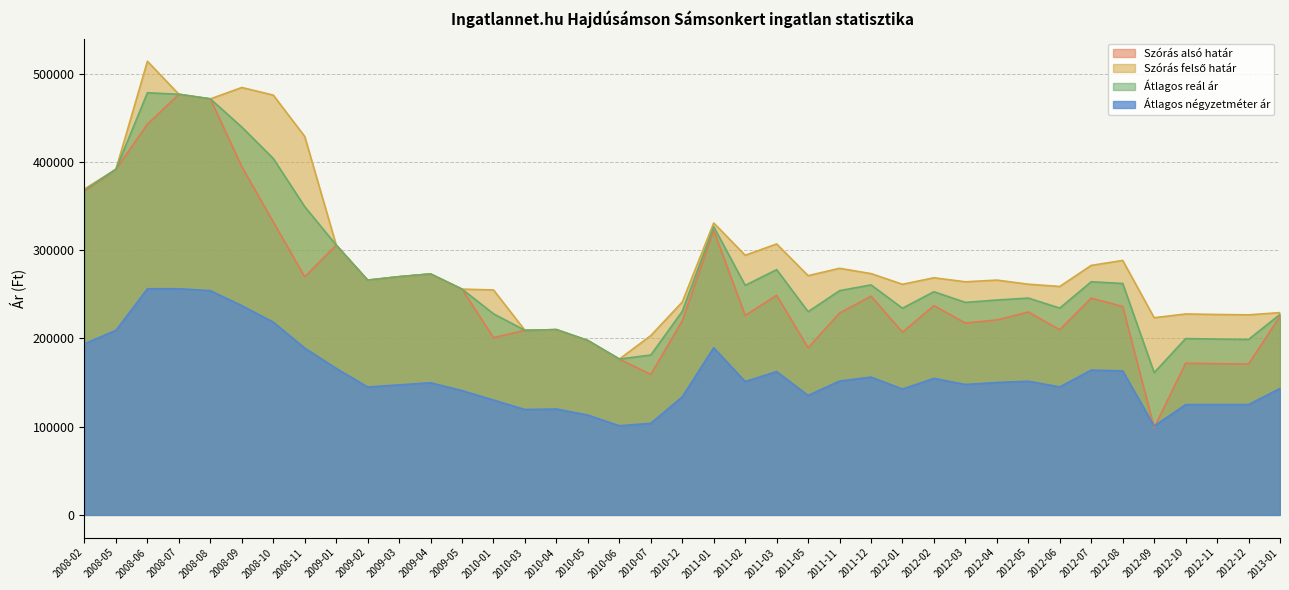

Where is the first local maximum for Átlagos reál ár?

2008-06